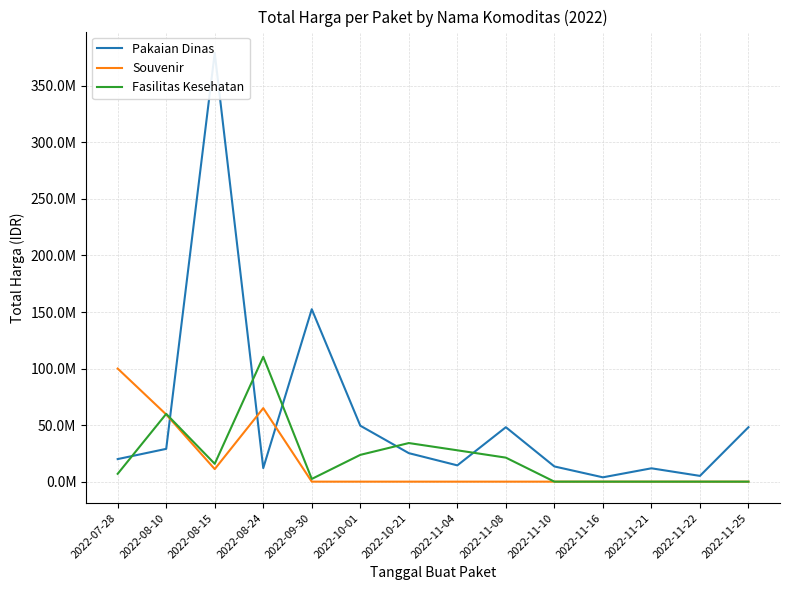

What are all the series names shown in the legend?

Pakaian Dinas, Souvenir, Fasilitas Kesehatan